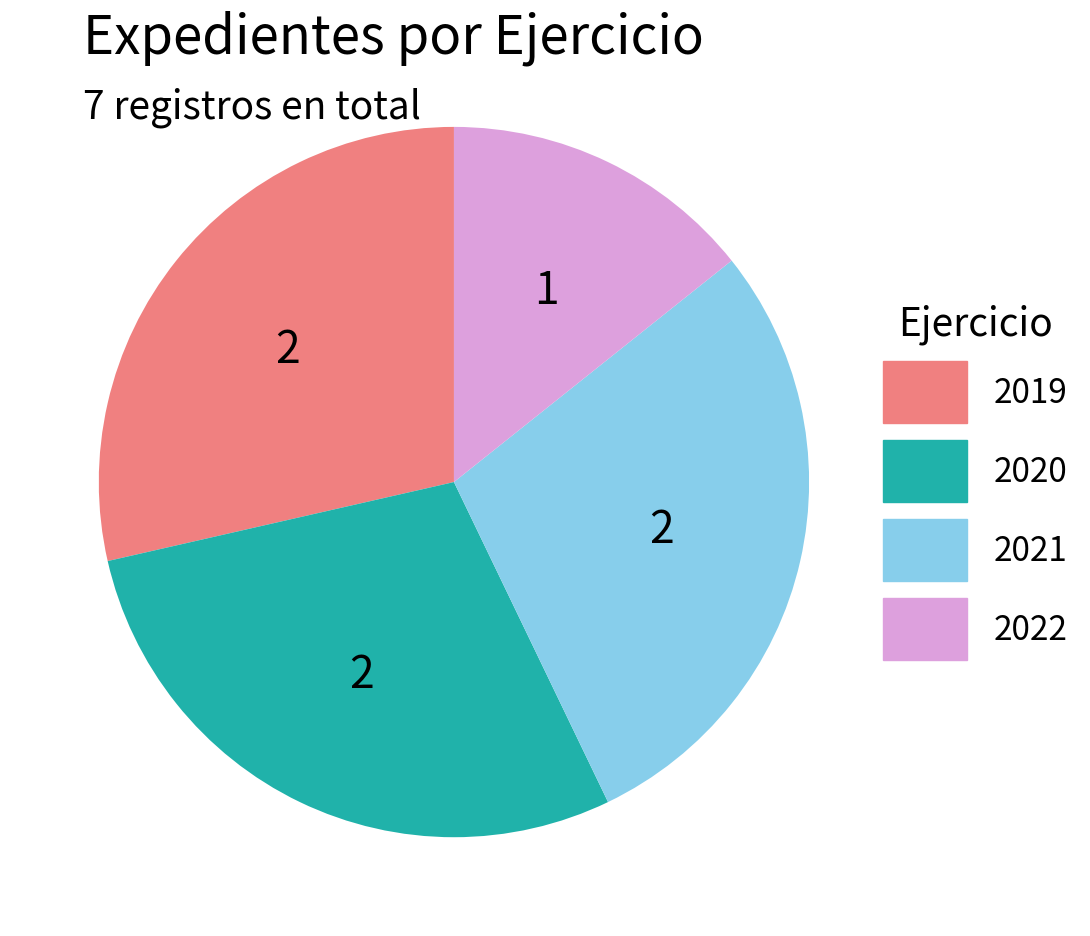

The 2021 slice represents 39% of the pie. True or false?

False